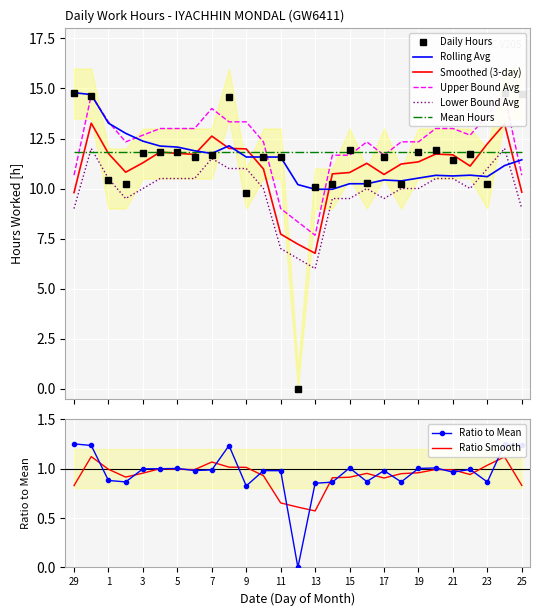

What is the change in value from 2 to 25?

+4.5